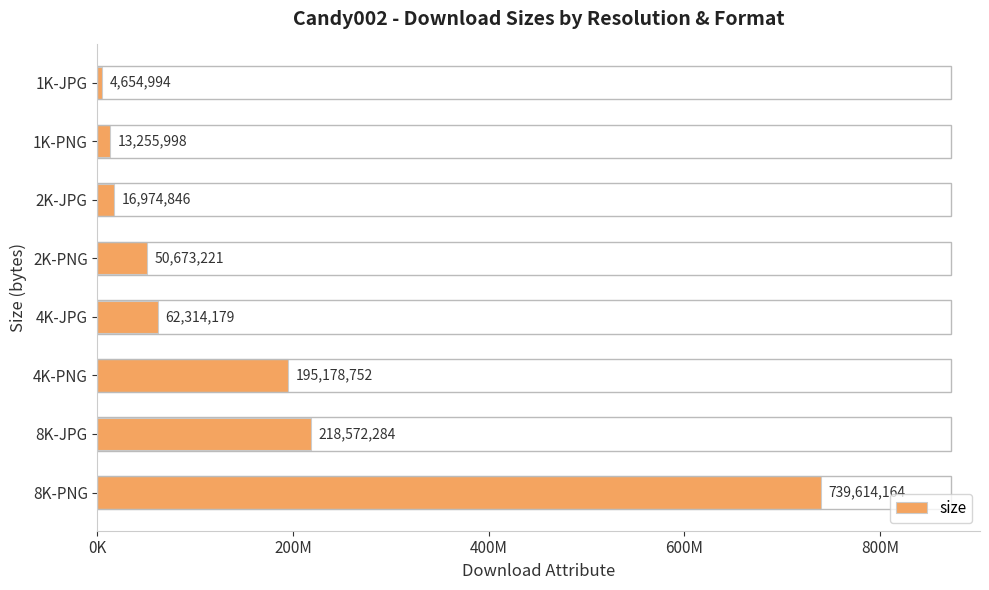

List the labels in order of value, largest first.

8K-PNG, 8K-JPG, 4K-PNG, 4K-JPG, 2K-PNG, 2K-JPG, 1K-PNG, 1K-JPG